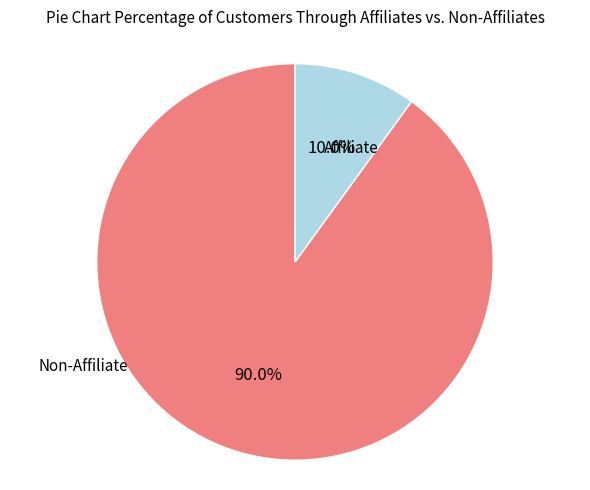

Count the number of slices in the pie.

2